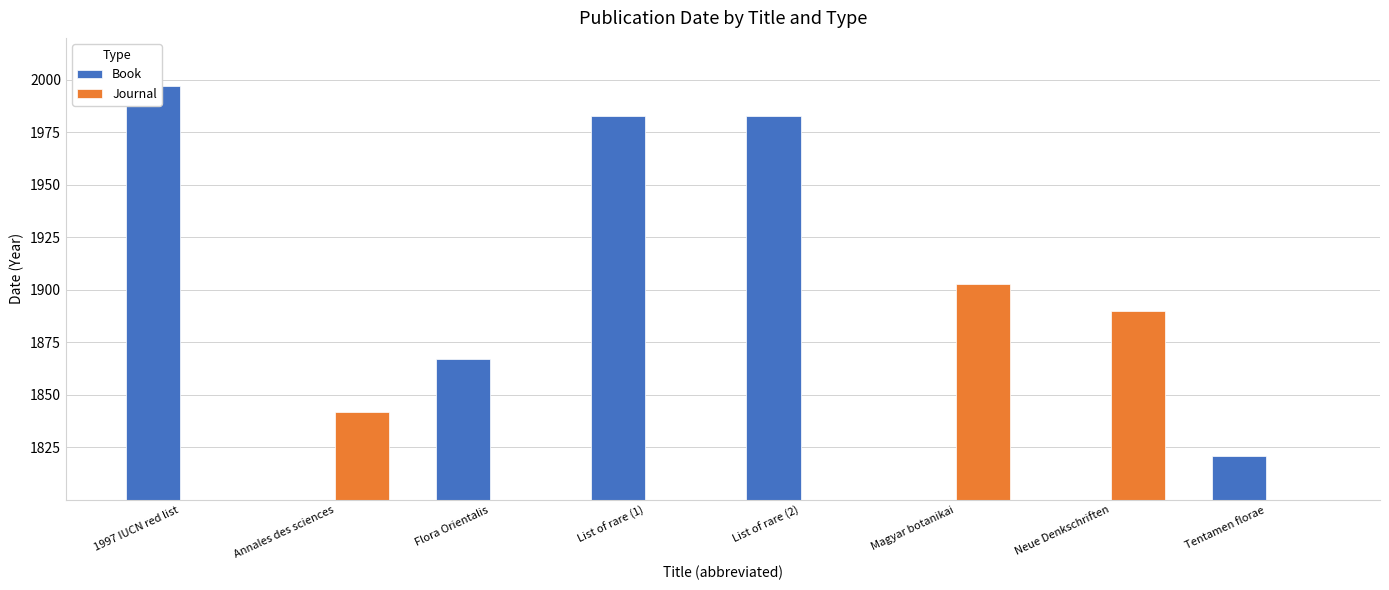

Is it true that Book equals 1867 at Flora Orientalis?

True